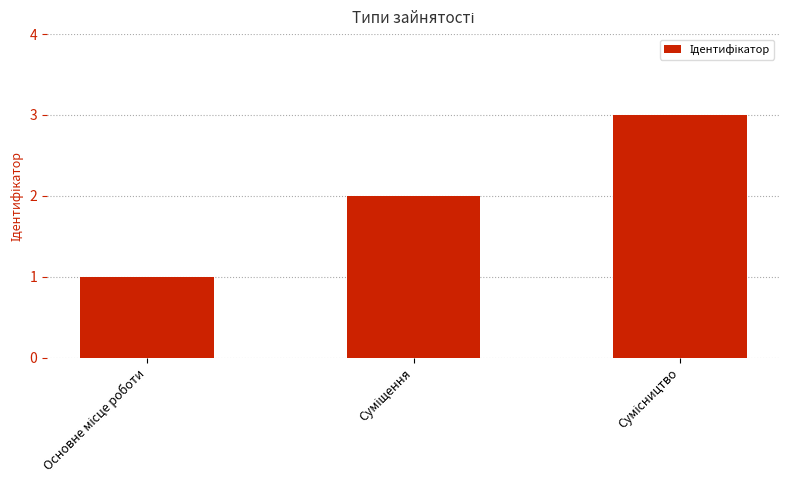

What is the maximum value shown in the chart?

3